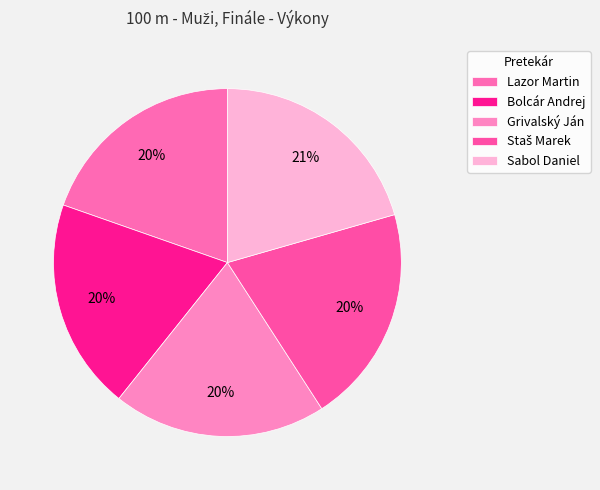

How many segments does this pie chart have?

5